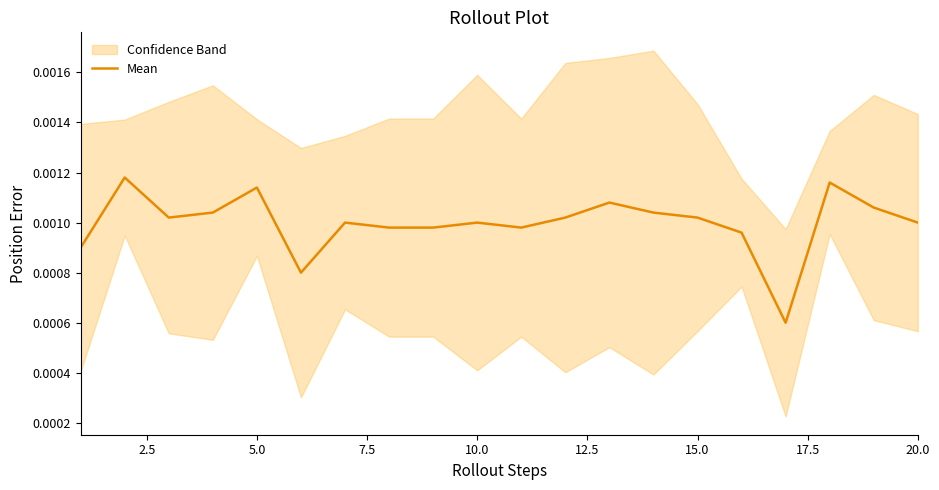

Does the chart have visible grid lines?

No